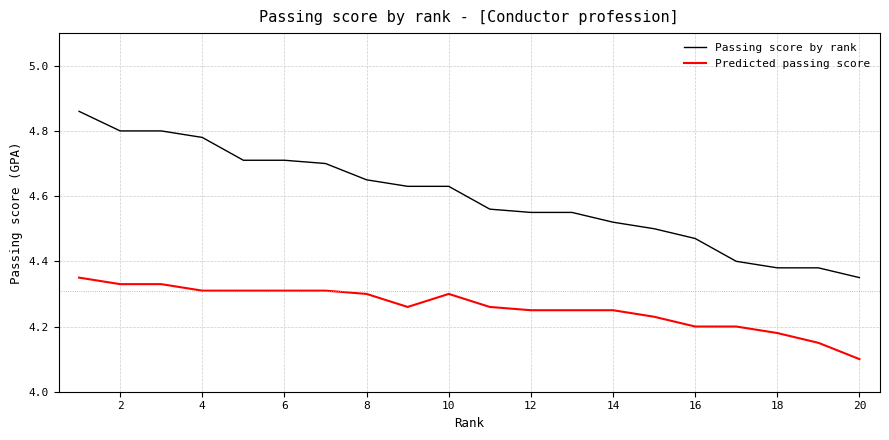

What is the minimum value shown in the chart?

4.1